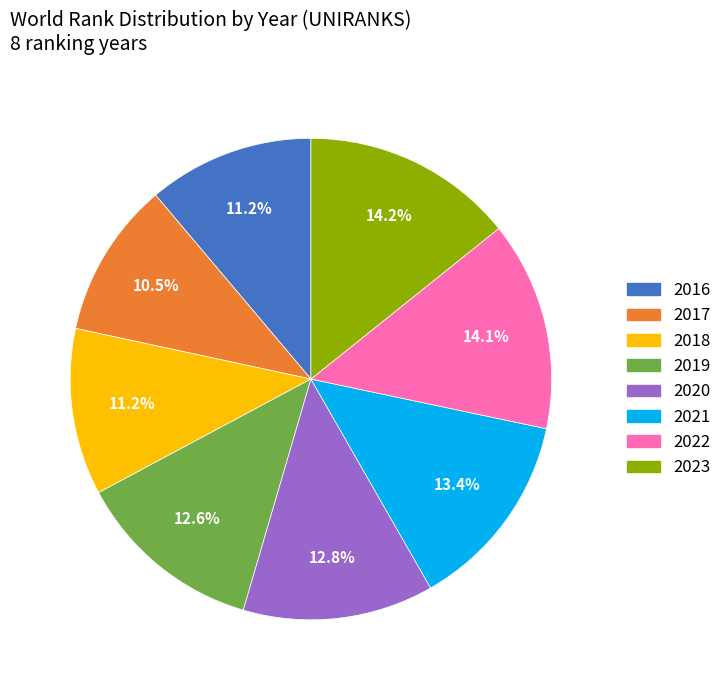

The 2019 slice represents 13% of the pie. True or false?

True